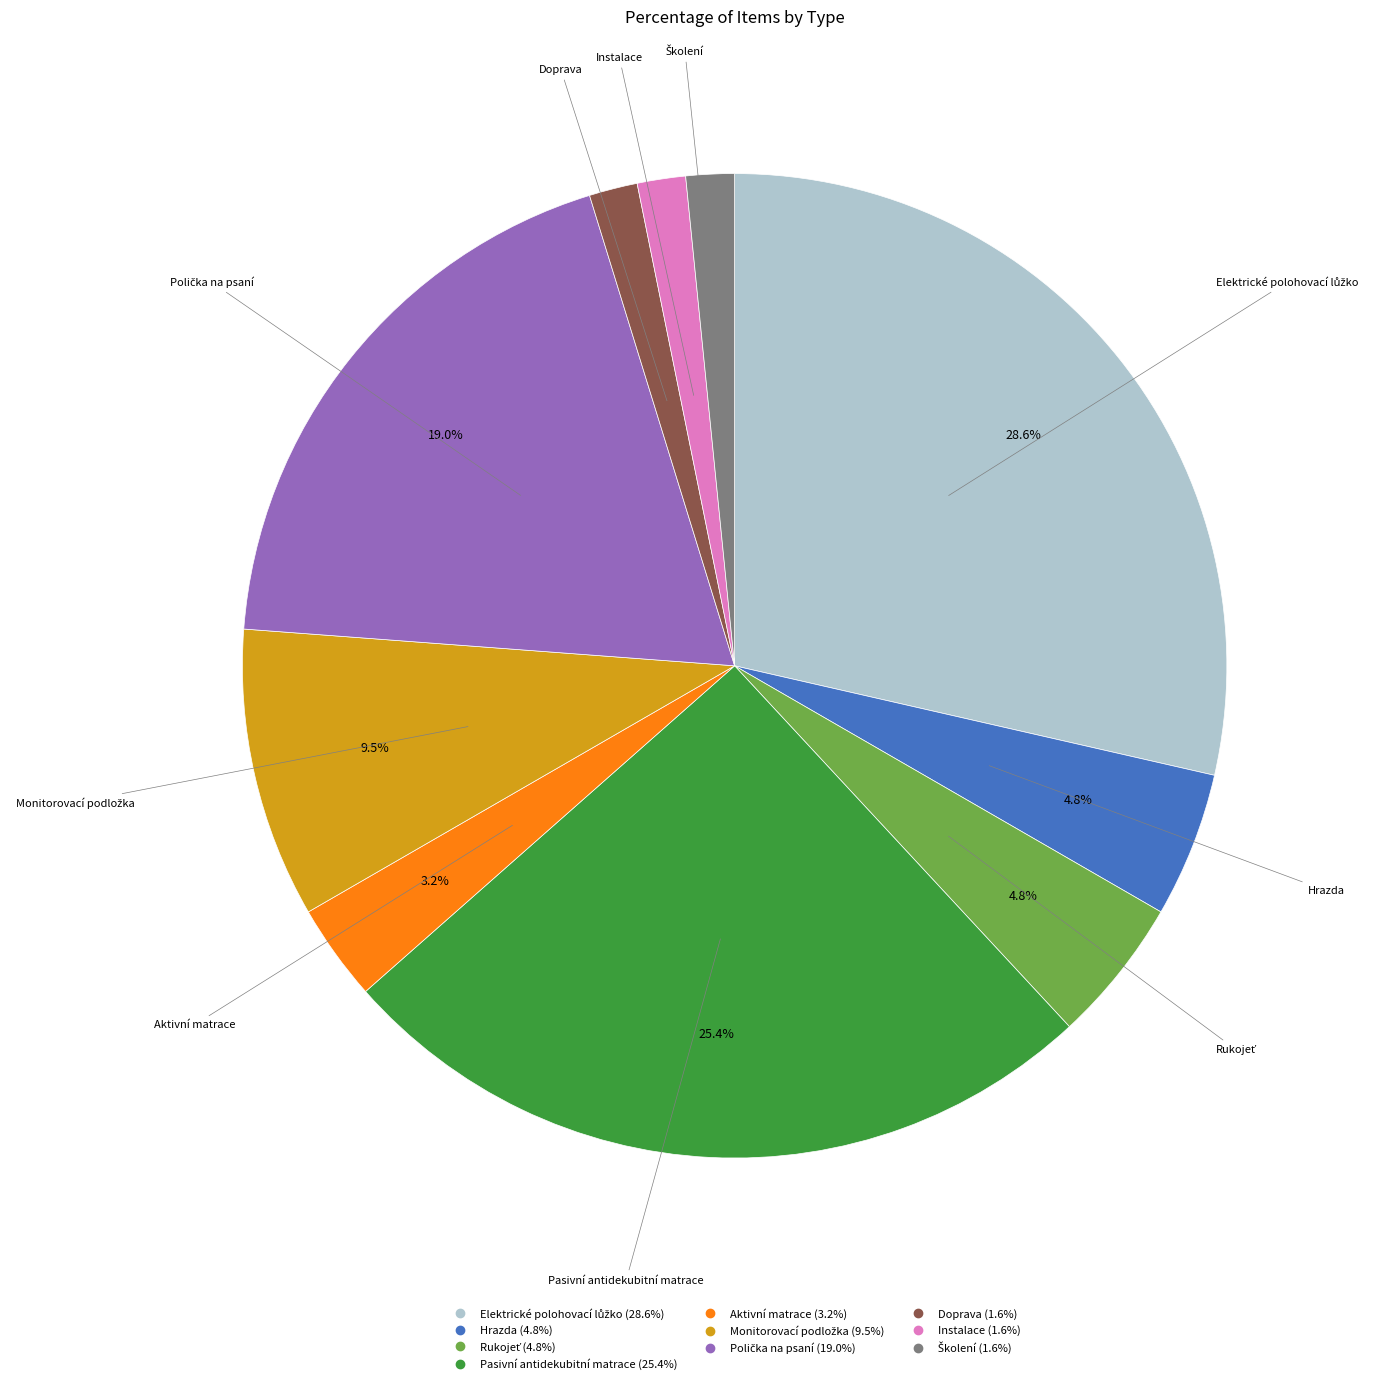

Is there any slice that represents more than half of the pie?

No